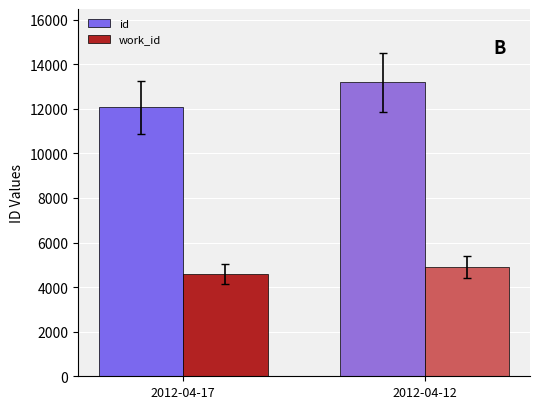

Reading right to left, extract all data points from this chart.

id: 13180	12057
work_id: 4891	4582